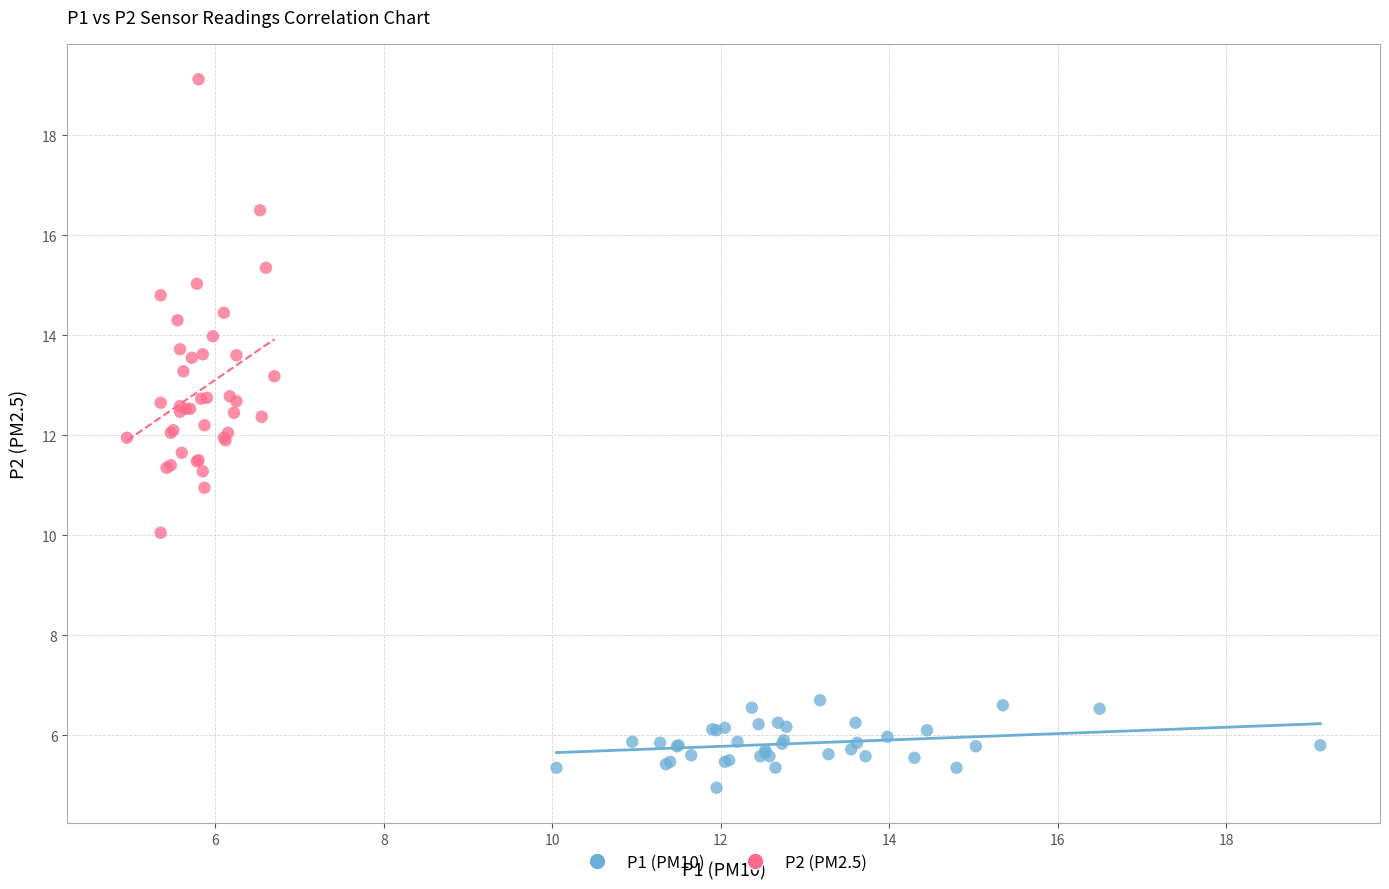

Which series has the widest spread of Y values?

P2 (PM2.5)